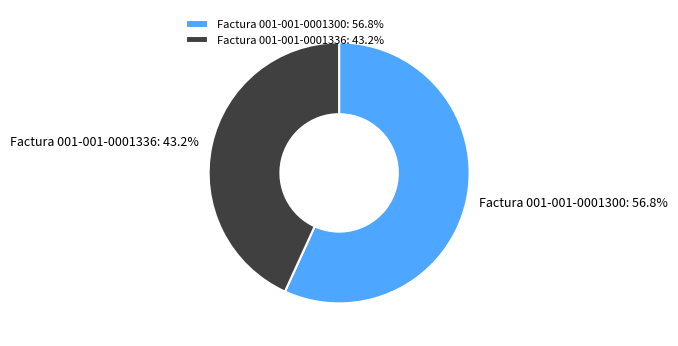

Rank the categories by value from lowest to highest.

Factura 001-001-0001336, Factura 001-001-0001300